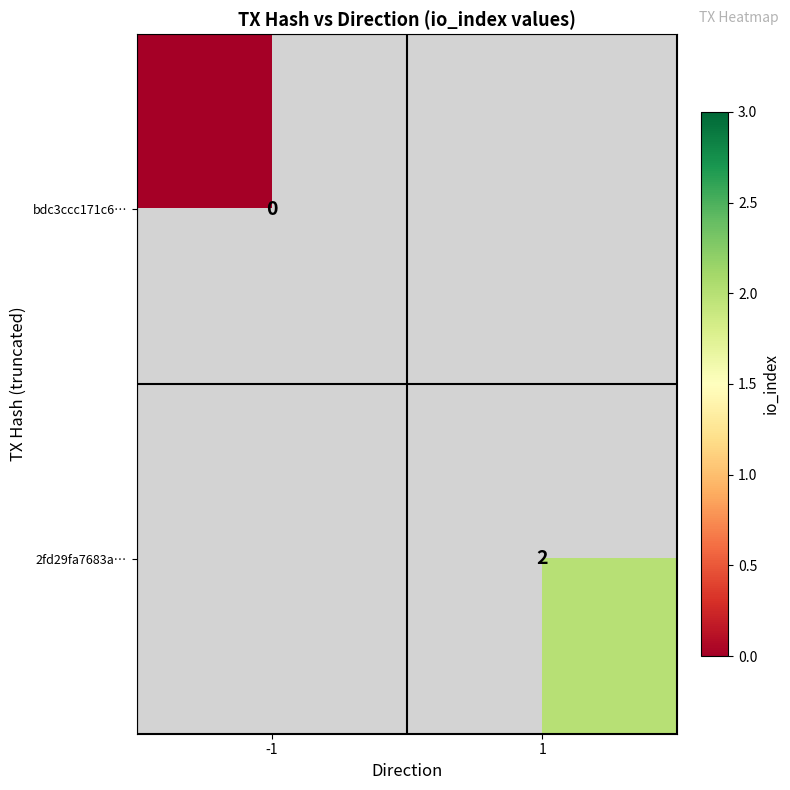

The bdc3ccc171c6… series shows 0.0 at -1. True or false?

True